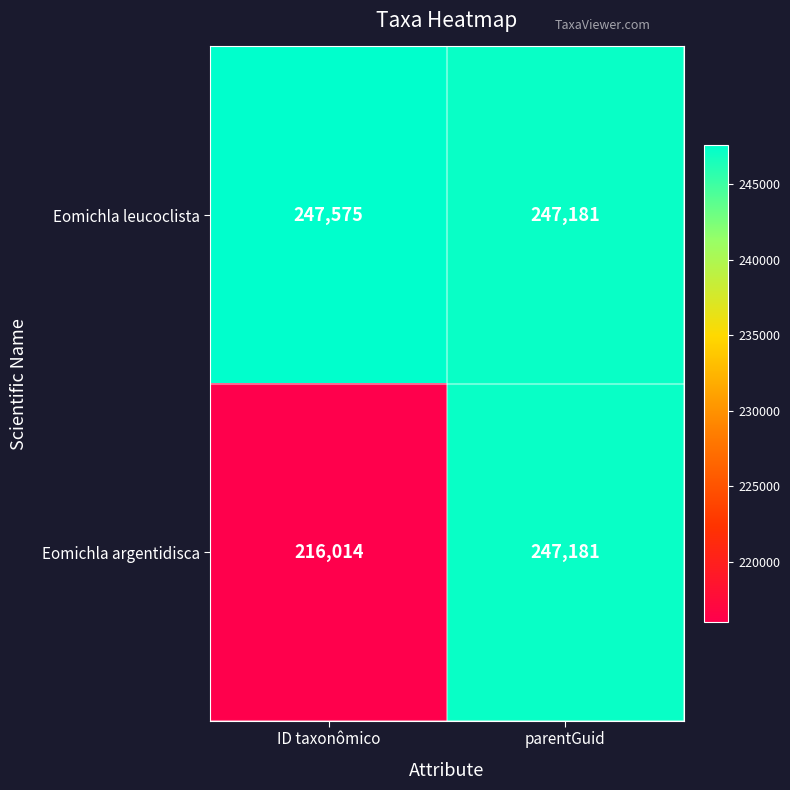

What value does the Eomichla argentidisca series have at parentGuid?

247181